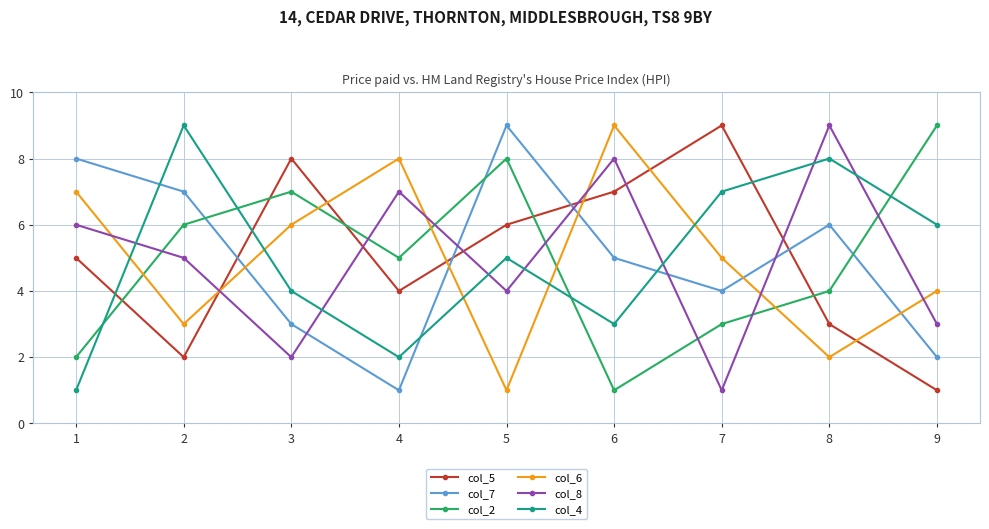

What is the difference between the second highest and minimum values in the col_2 series?

7